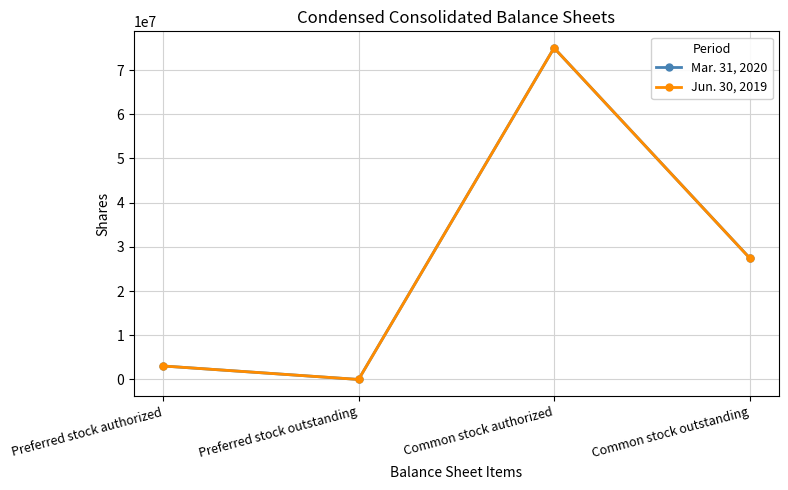

What is the spread (max minus min) of values at Common stock outstanding?

24154